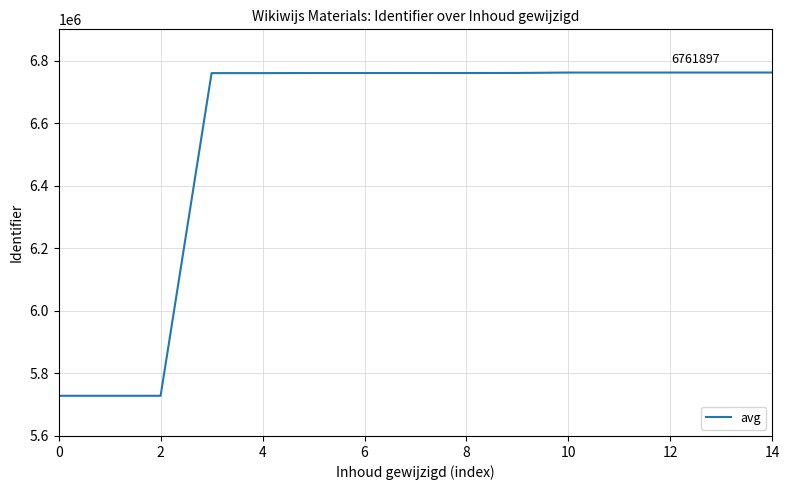

What is the difference between the maximum and minimum values?

1033420